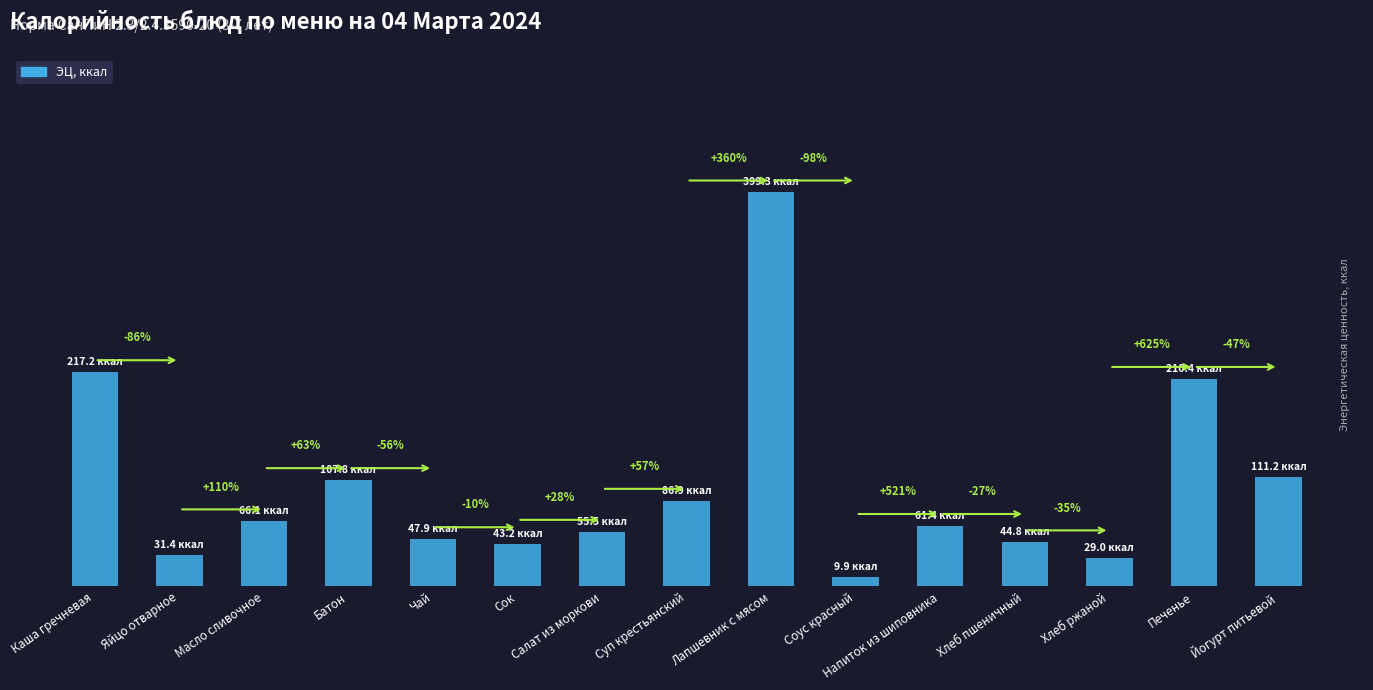

Are the bars horizontal?

No